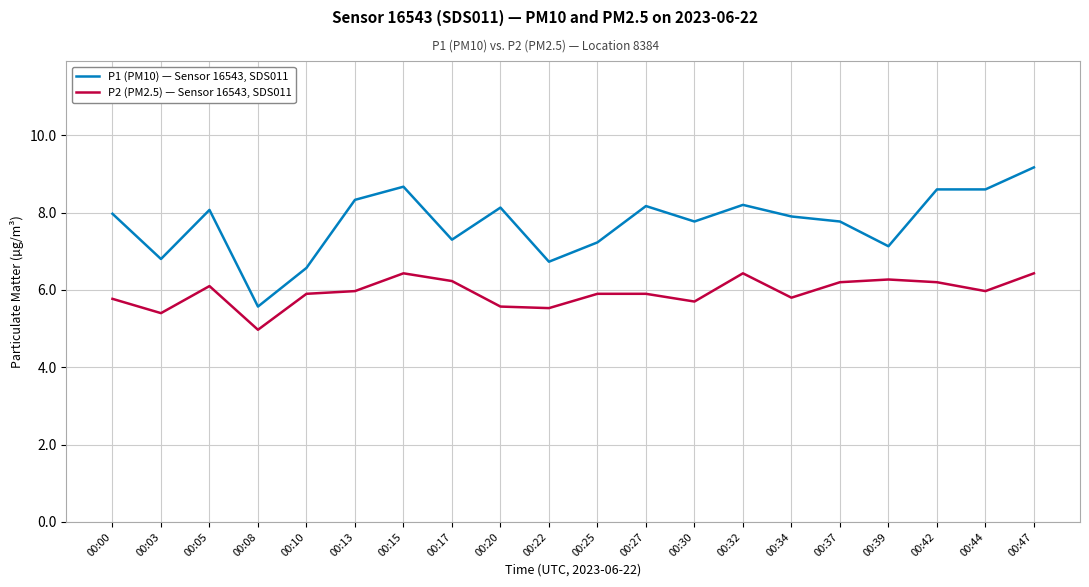

At which label does P1 (PM10) — Sensor 16543, SDS011 first exceed 7?

00:00